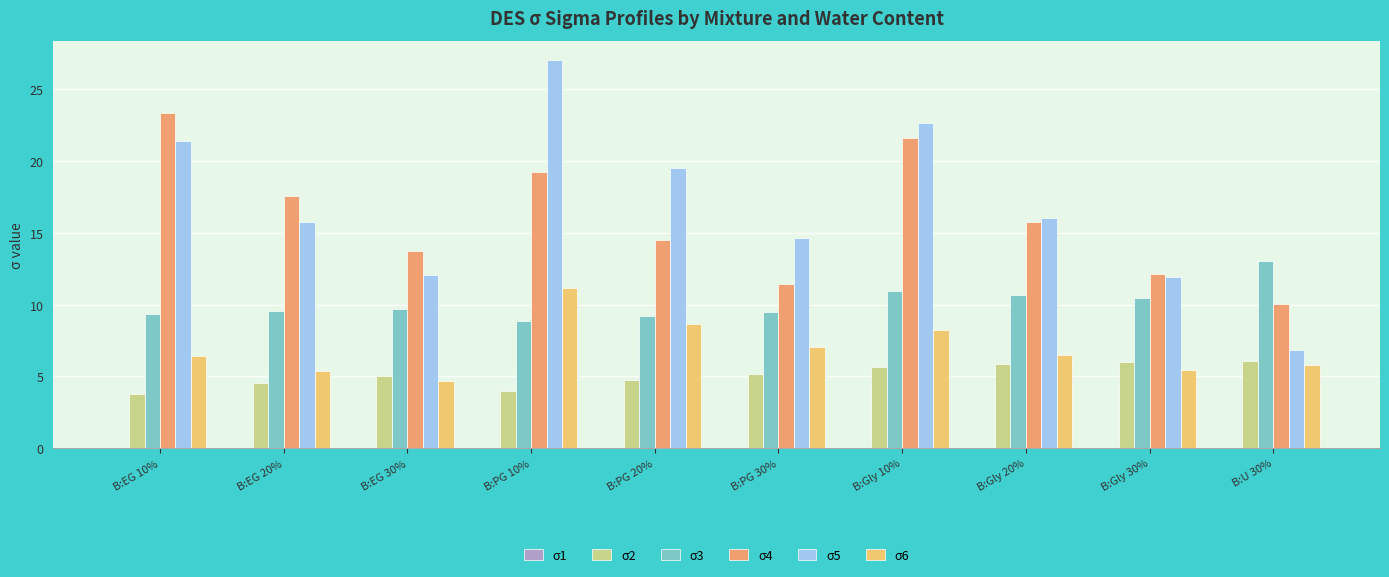

The value of σ2 at B:Gly 20% is 10.2. True or false?

False